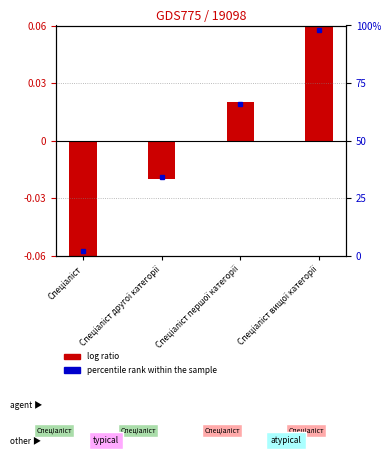

Does the chart contain stacked bars?

No